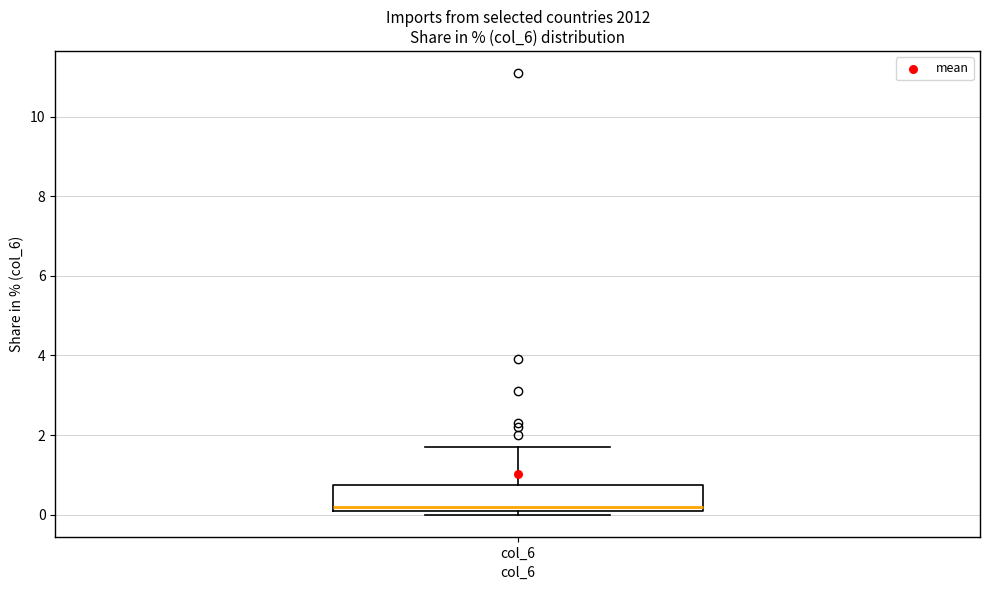

Transcribe this box plot: give where the median line is, the range the box spans, and where the two whiskers end, as read against the y-axis. The values are not printed on the chart, so give them approximately, as read against the axis.

median 0.2 (just above the box's lower edge), box 0.2 to 0.8, whiskers 0.0 to 1.8